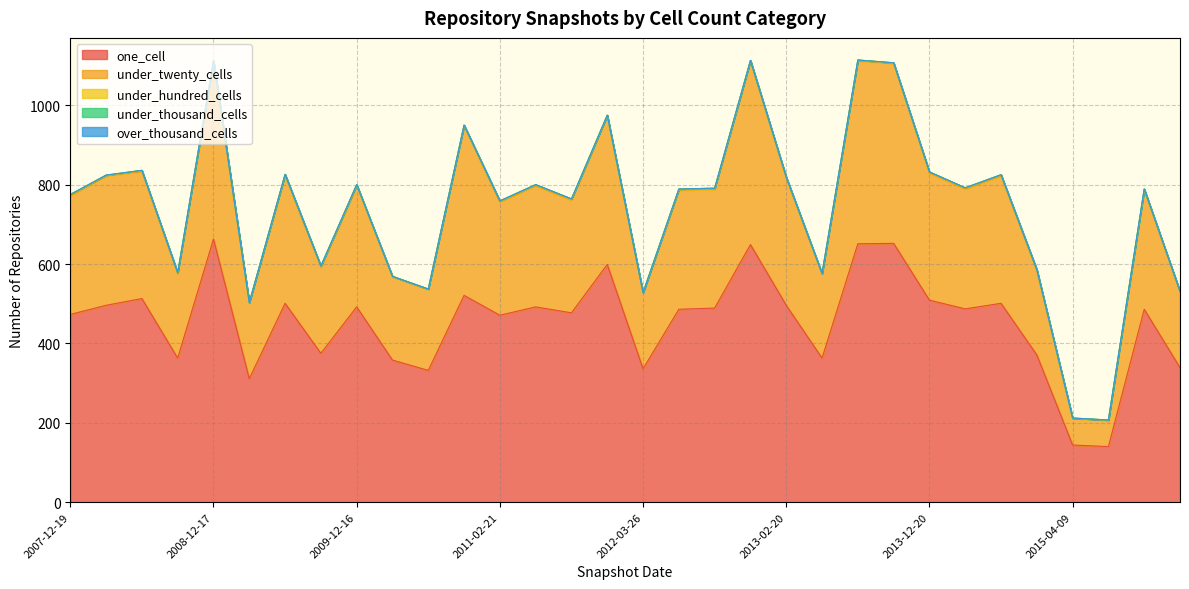

What is the label of the 30th point from the left?

2015-07-03